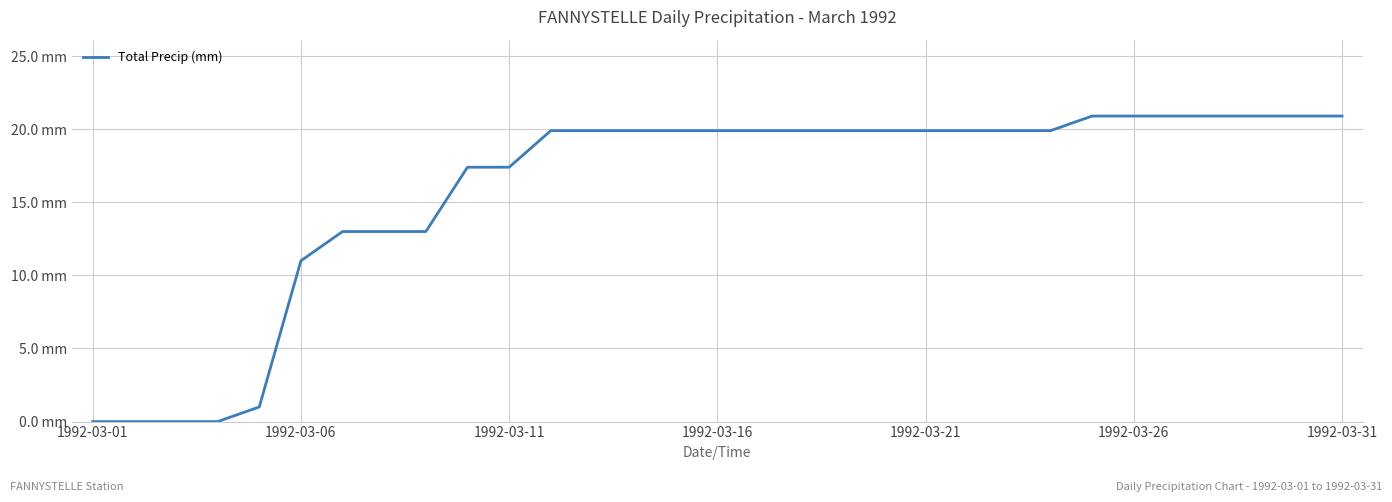

Does the chart display data point markers on the line(s)?

No